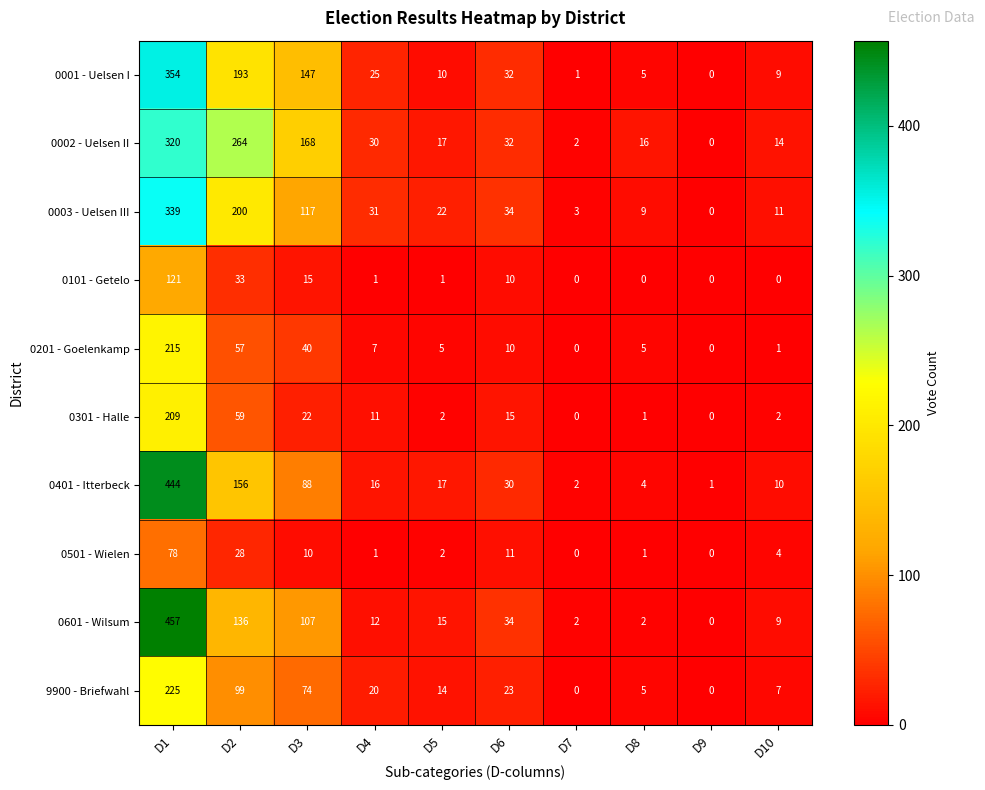

What is the average value of the 0101 - Getelo series?

18